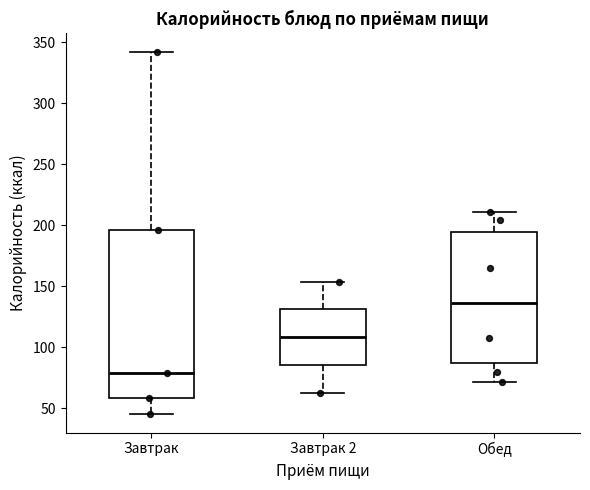

Comparing the boxes themselves (not the whiskers), which one is the tallest?

Завтрак